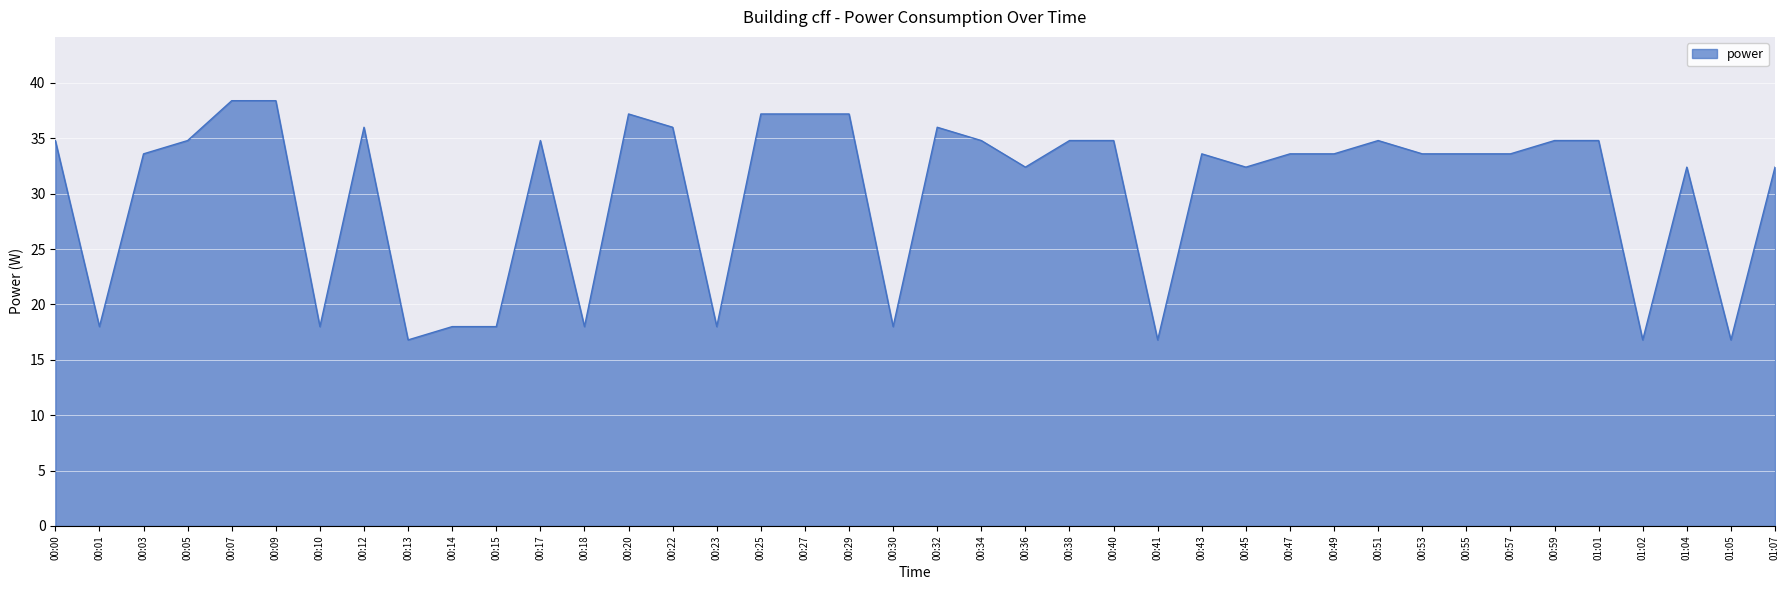

Does the chart display data point markers on the line(s)?

No